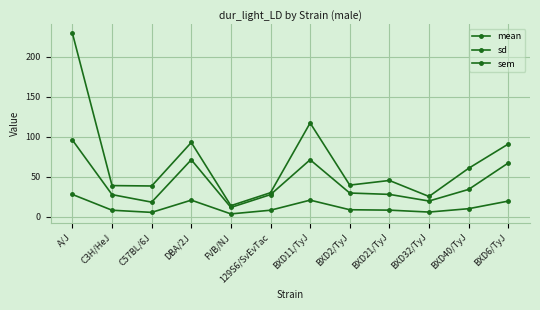

Reading left to right, transcribe all the data shown in this chart.

mean: A/J=229.0	C3H/HeJ=38.7	C57BL/6J=38.2	DBA/2J=92.6	FVB/NJ=13.6	129S6/SvEvTac=29.8	BXD11/TyJ=117.0	BXD2/TyJ=39.3	BXD21/TyJ=45.1	BXD32/TyJ=25.1	BXD40/TyJ=60.3	BXD6/TyJ=90.6
sd: A/J=95.6	C3H/HeJ=27.4	C57BL/6J=18.0	DBA/2J=71.0	FVB/NJ=11.4	129S6/SvEvTac=27.4	BXD11/TyJ=71.0	BXD2/TyJ=29.4	BXD21/TyJ=27.7	BXD32/TyJ=19.4	BXD40/TyJ=33.9	BXD6/TyJ=66.9
sem: A/J=27.6	C3H/HeJ=7.9	C57BL/6J=5.2	DBA/2J=20.5	FVB/NJ=3.3	129S6/SvEvTac=7.9	BXD11/TyJ=20.5	BXD2/TyJ=8.5	BXD21/TyJ=8.0	BXD32/TyJ=5.6	BXD40/TyJ=9.8	BXD6/TyJ=19.3